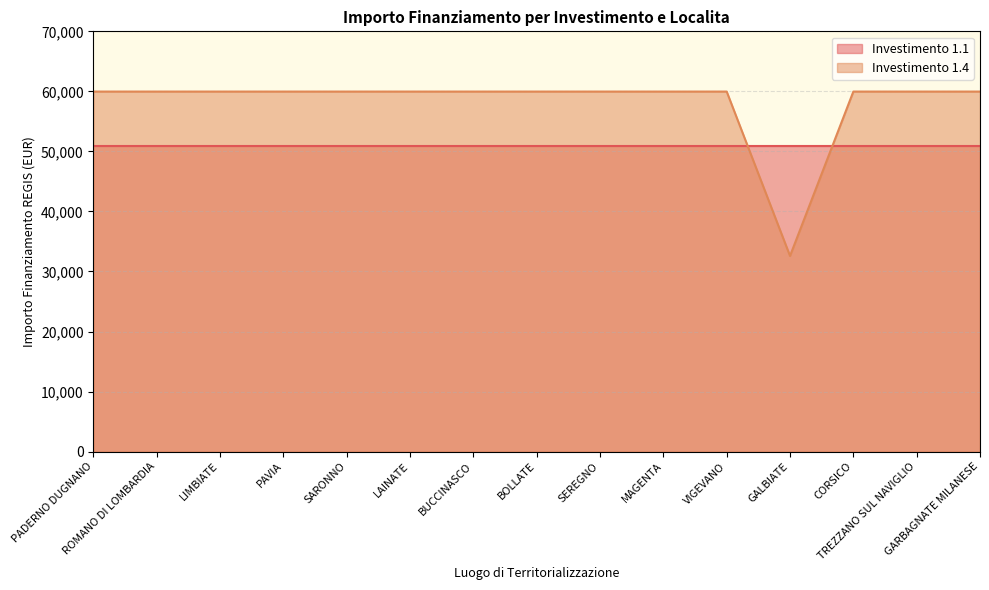

Where is the data nearest to the value 46277?

GALBIATE